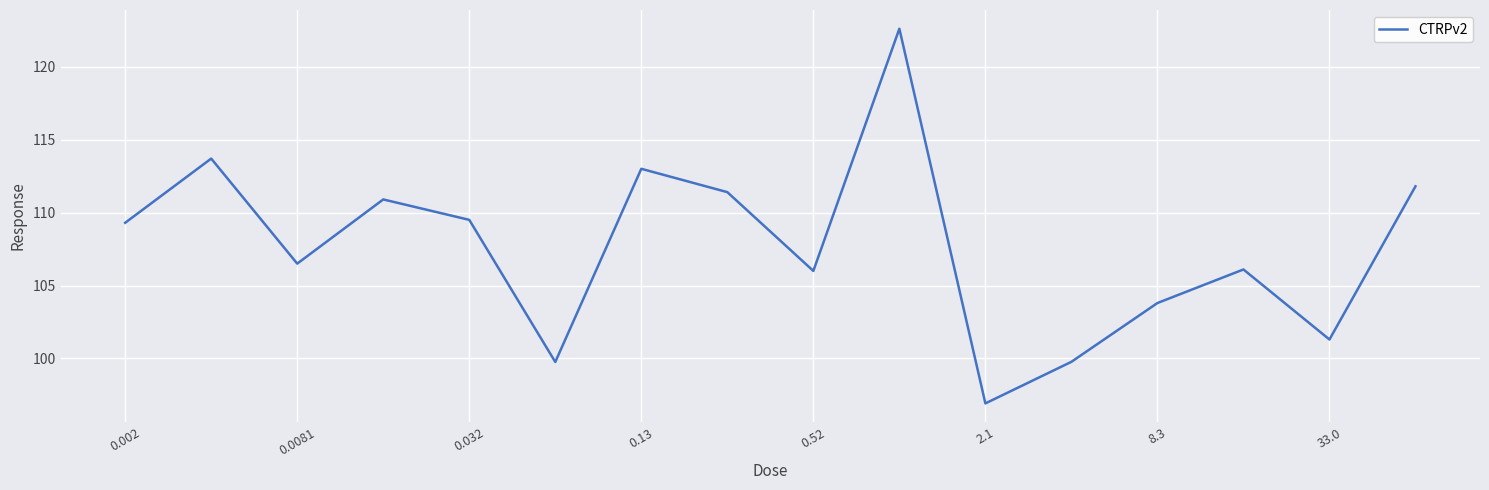

What is the difference between the maximum and minimum values?

25.7